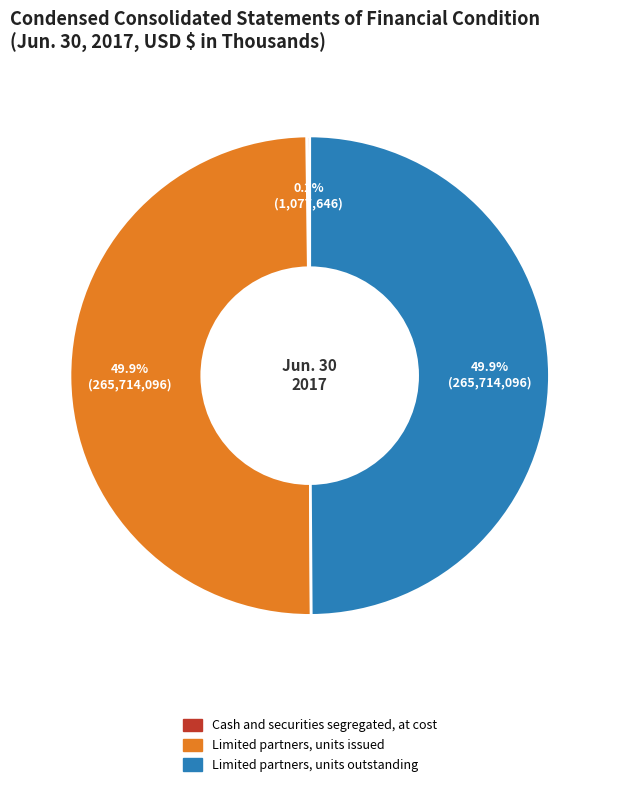

Is the sum of Limited partners, units outstanding and Limited partners, units issued greater than half?

Yes